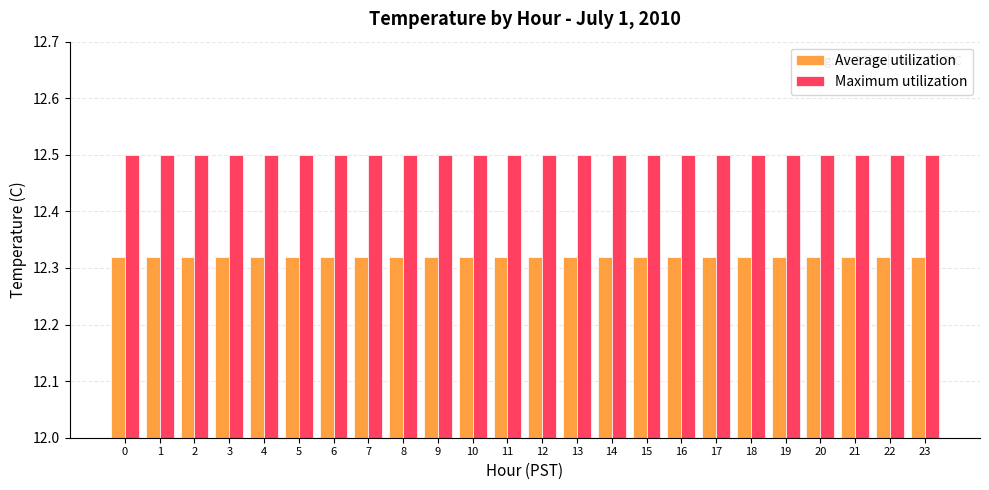

What is the sum of the Average utilization values at 23 and 18?

24.6